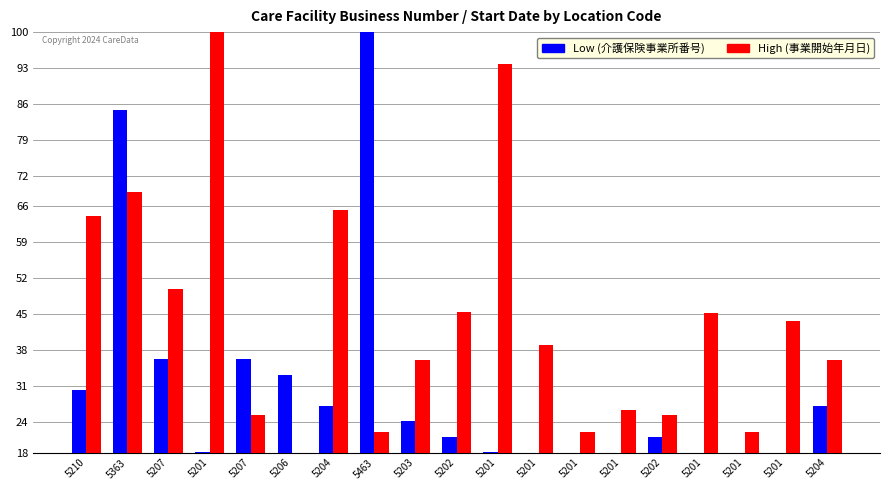

How many groups of bars are there?

19